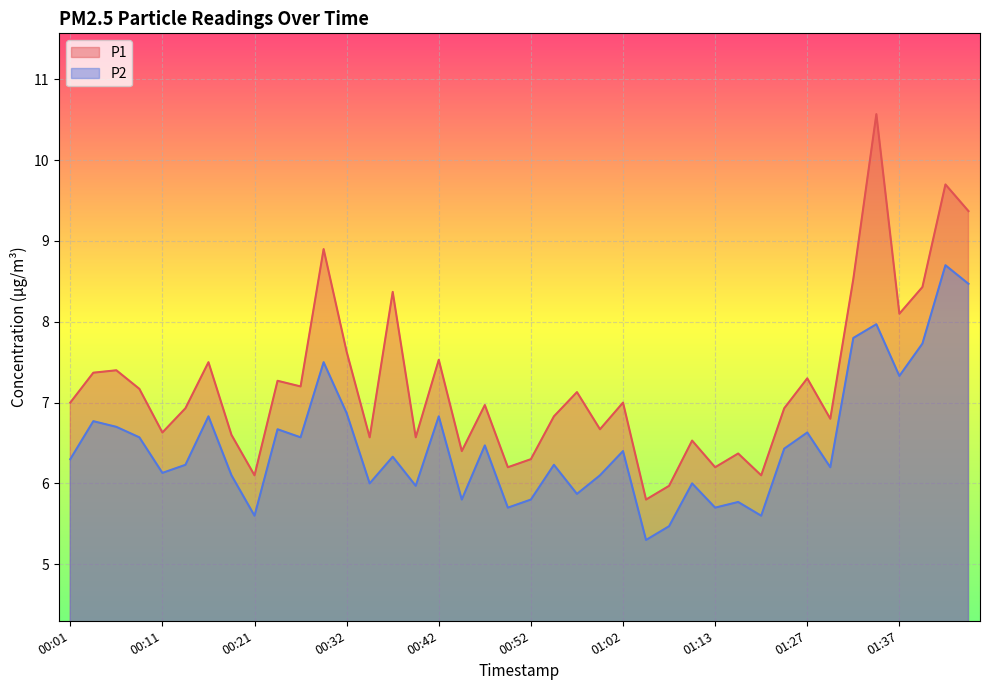

Which category has the lowest value across all series?

01:05